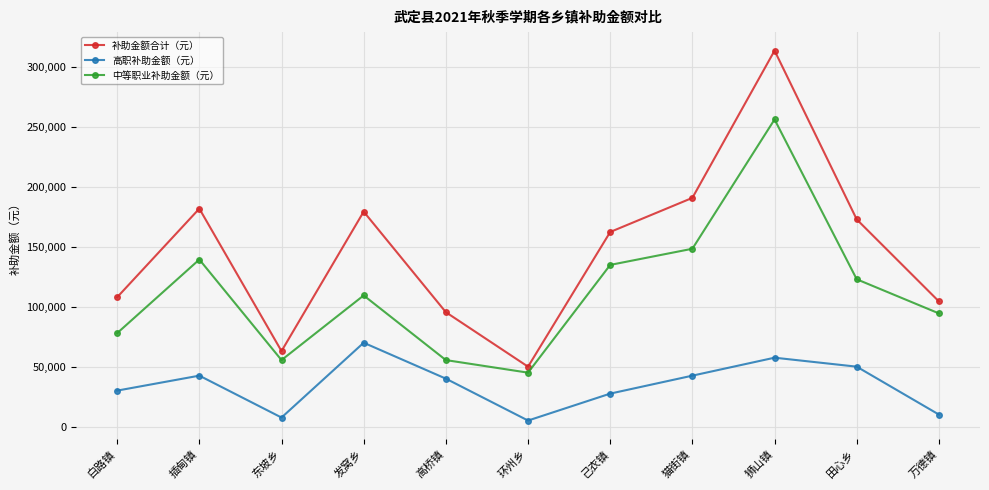

In 补助金额合计（元）, how many points are lower than both neighbors (excluding endpoints)?

2